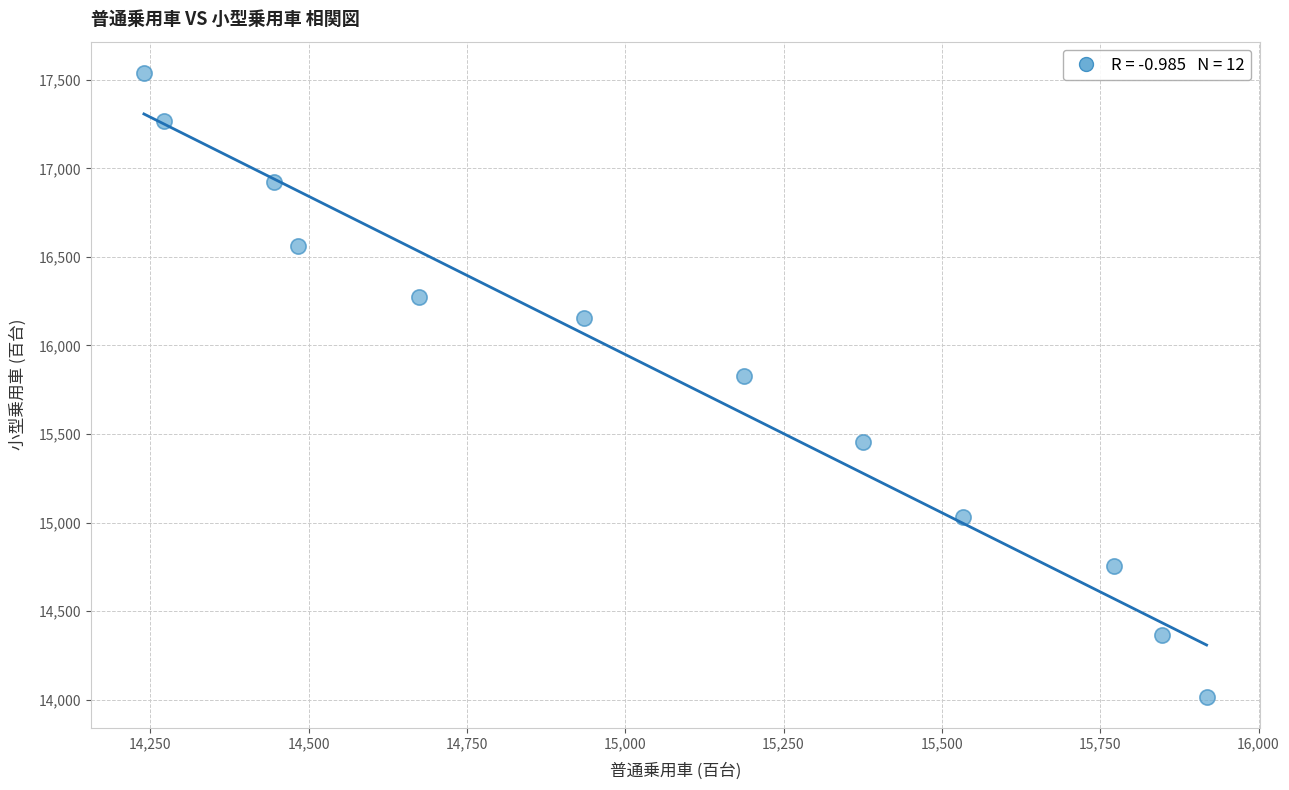

What is the average Y value?

15847